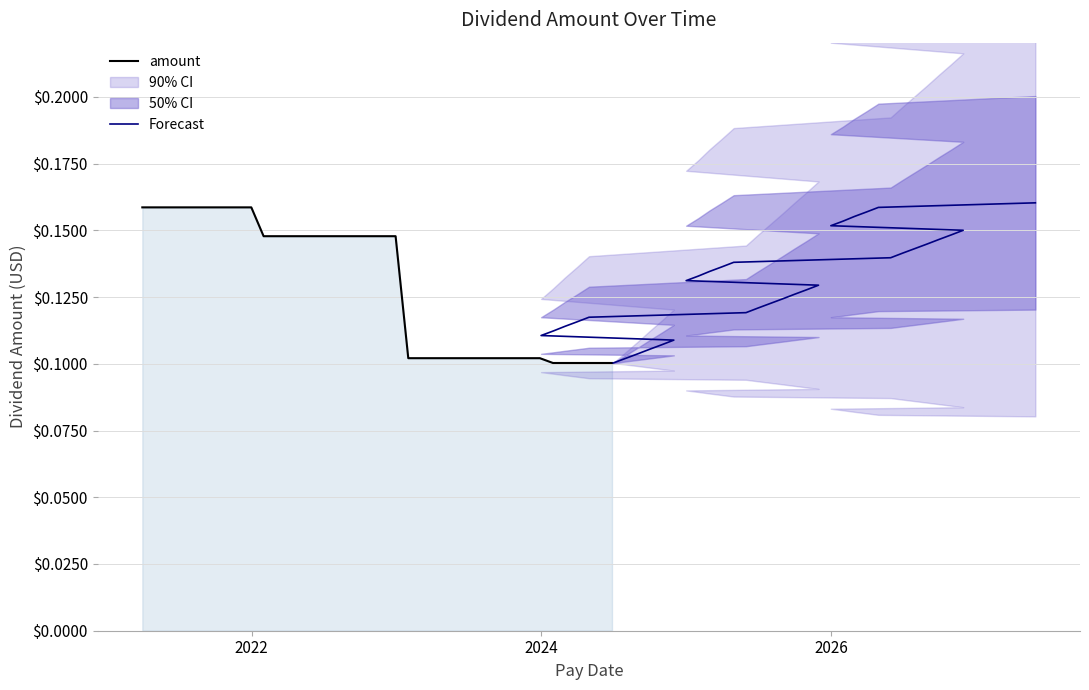

Which category has the lowest value across all series?

2024-06-28